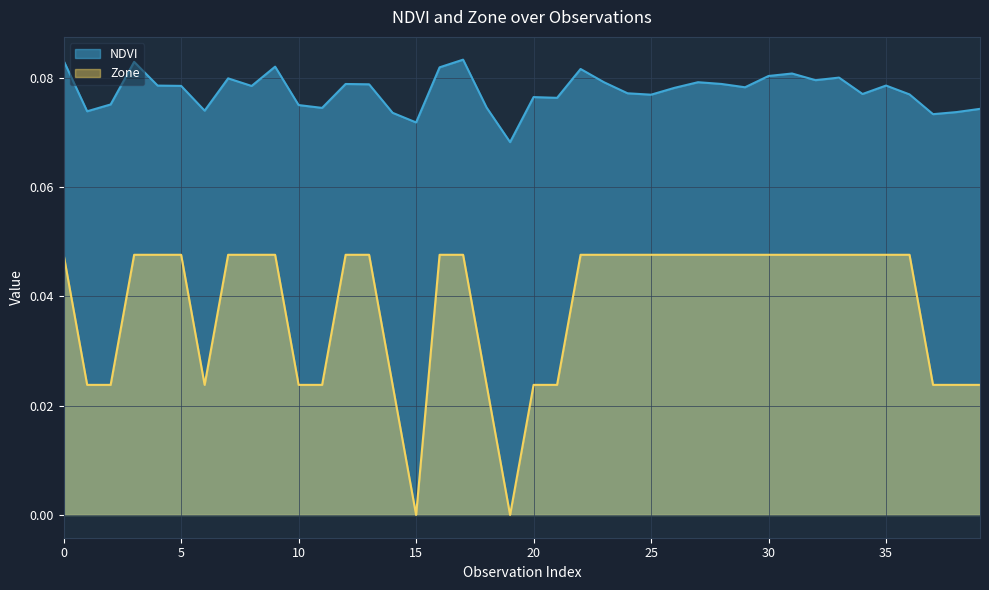

What is the spread (max minus min) of values at 39?

0.1